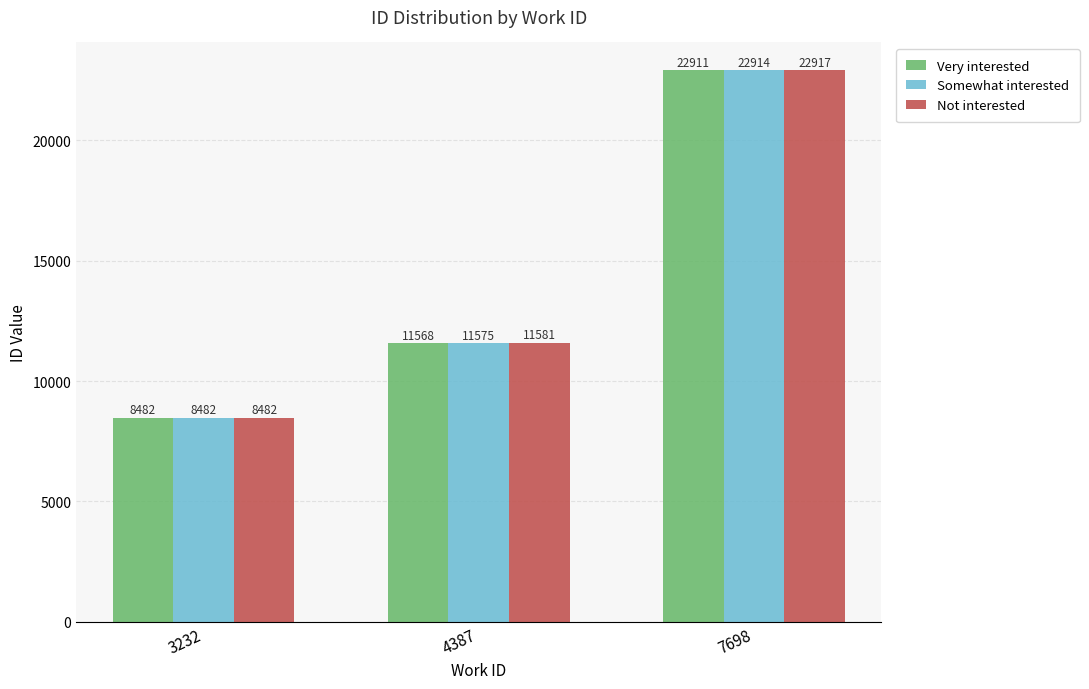

Reading left to right, what are all the values shown in this chart?

Very interested: 8482	11568	22911
Somewhat interested: 8482	11575	22914
Not interested: 8482	11581	22917